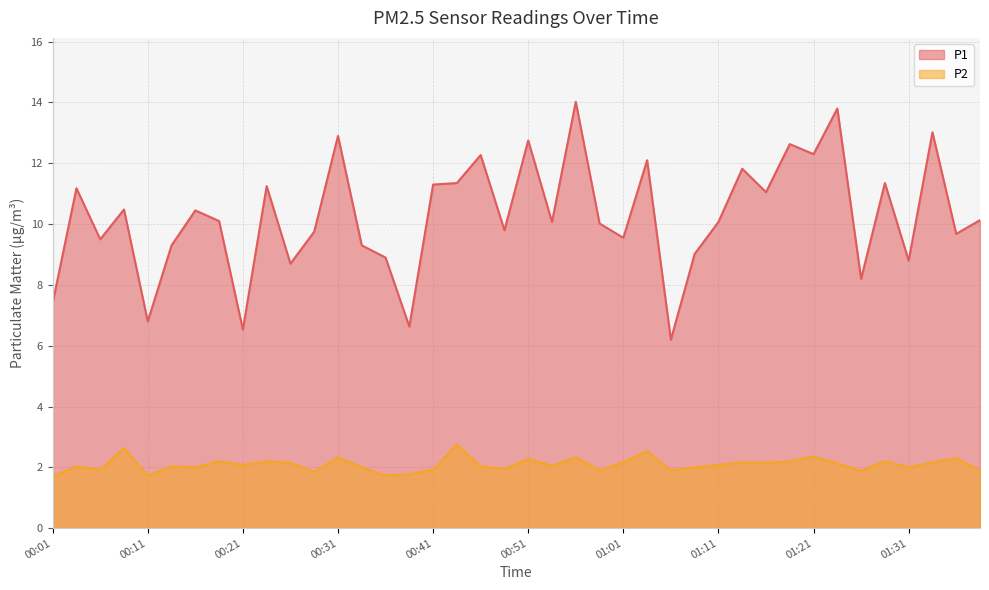

What is the label of the 37th point from the right?

00:09